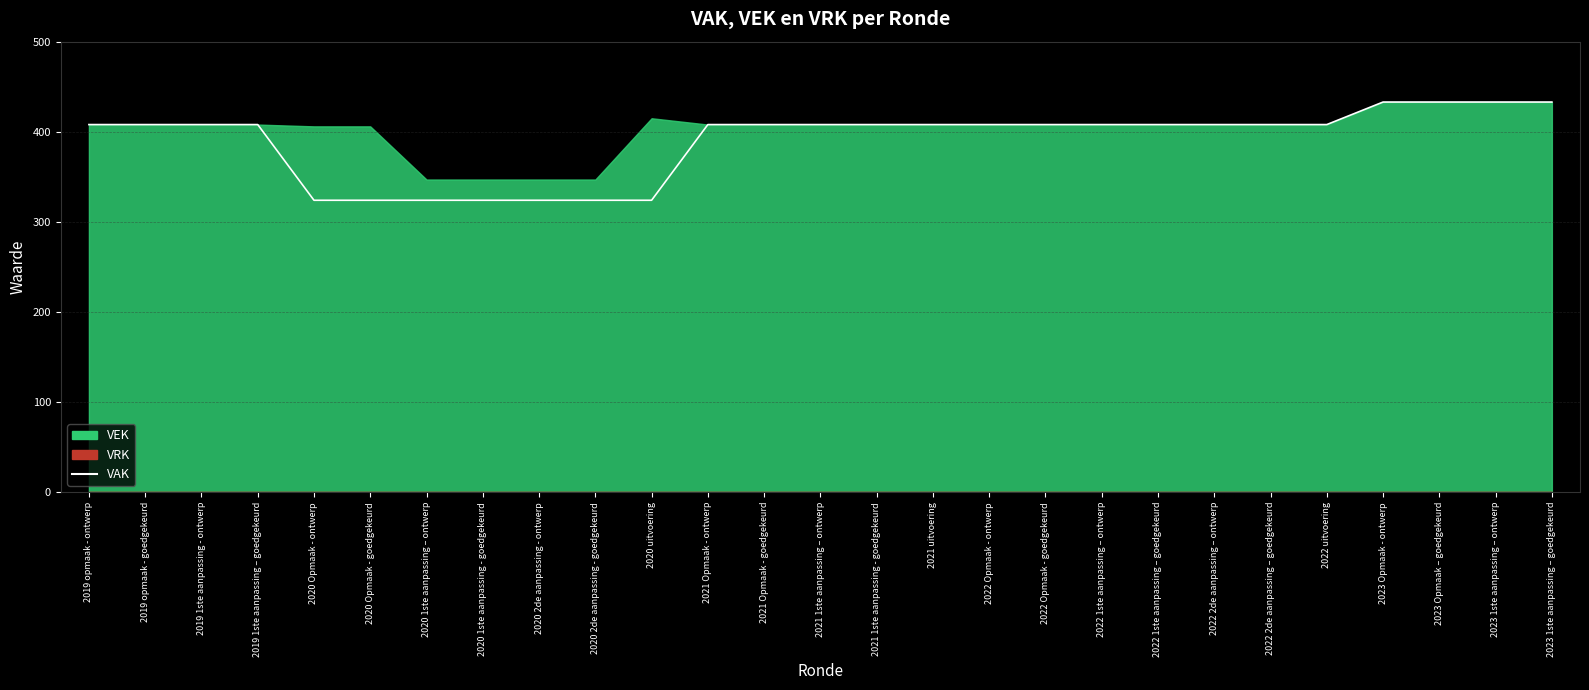

How many lines are shown in the chart?

1